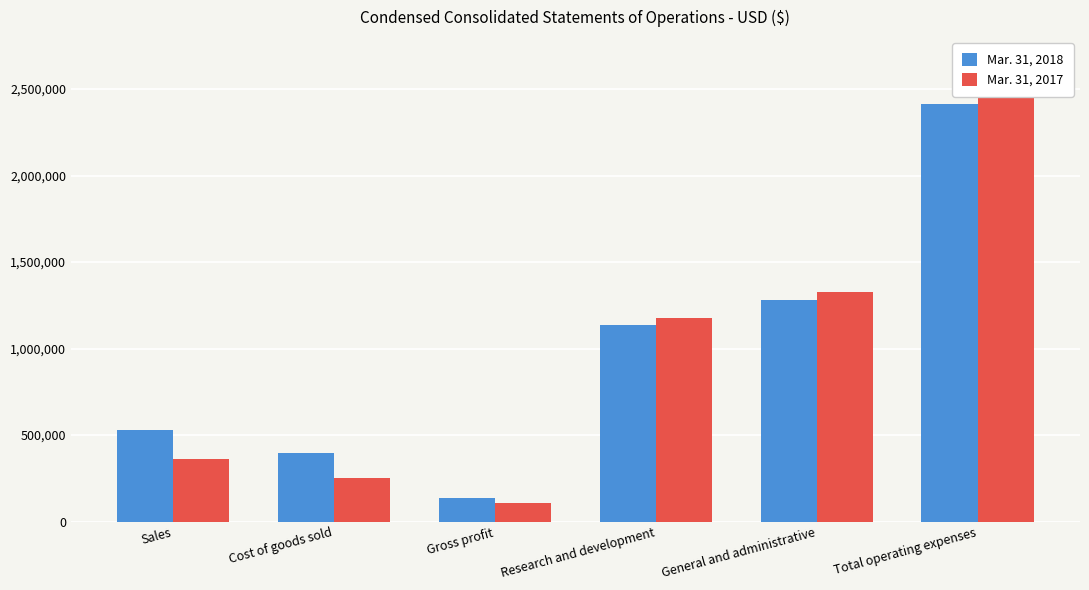

Does the chart contain stacked bars?

No